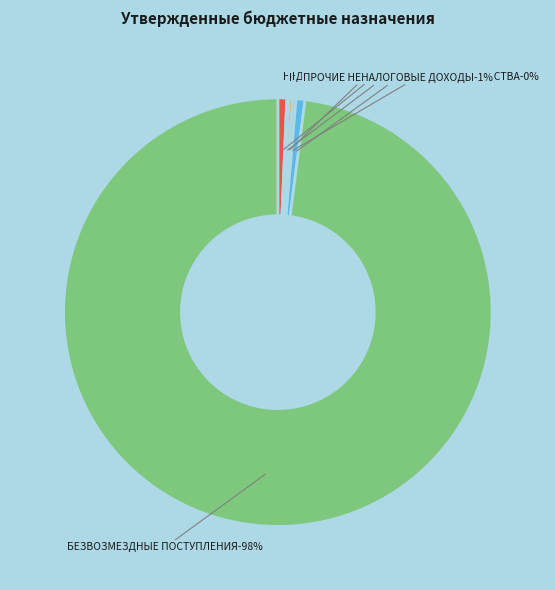

The ПРОЧИЕ НЕНАЛОГОВЫЕ ДОХОДЫ slice represents 1% of the pie. True or false?

True